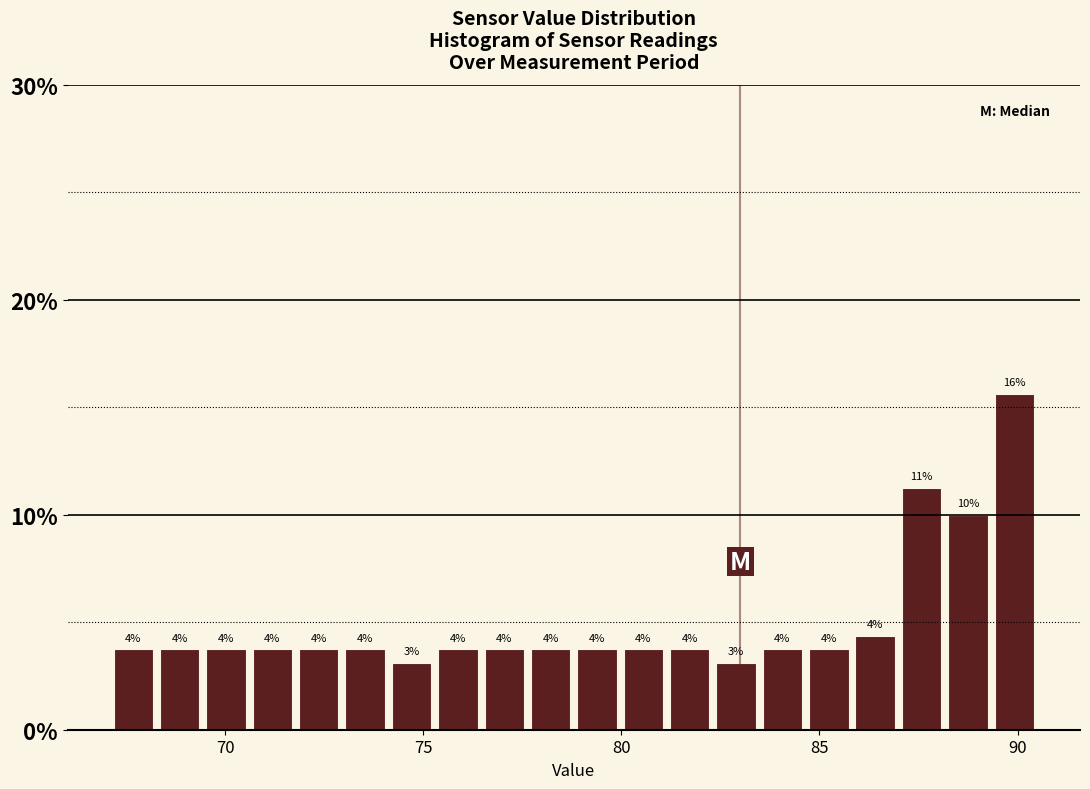

Around what value on the x-axis is the tallest bar? Give the approximate position of its centre, as read against the axis.

90.0